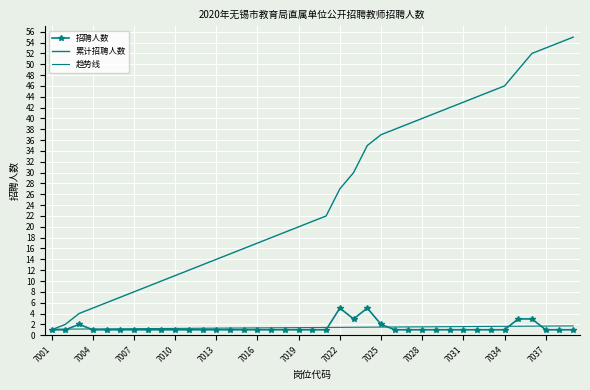

What is the difference between the second highest and minimum values in the 招聘人数 series?

4.0